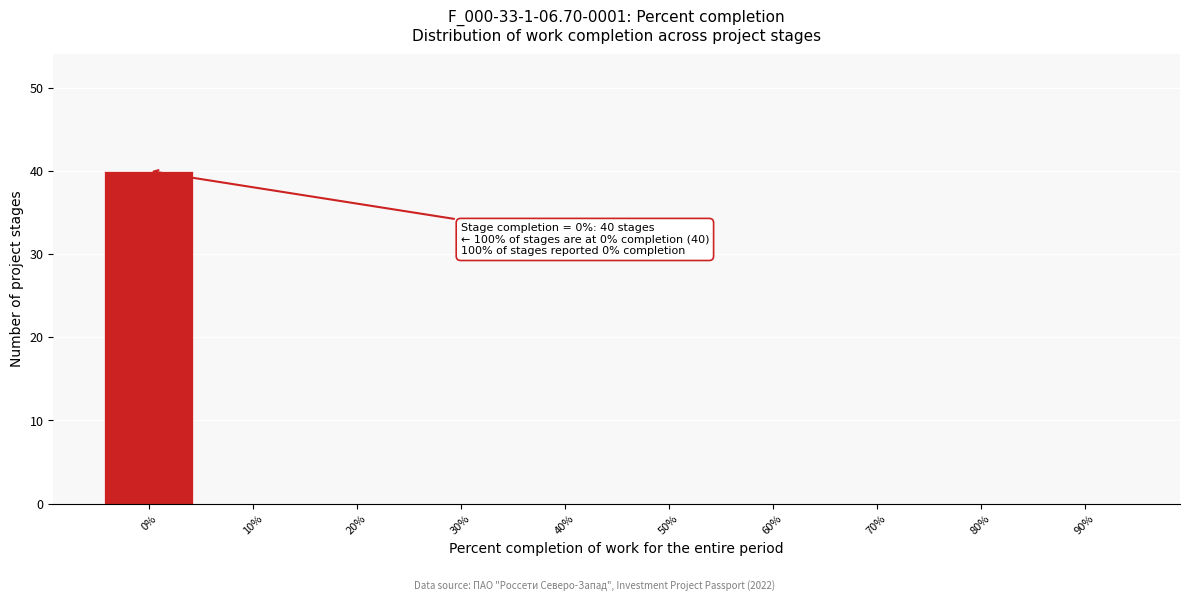

Reading left to right, list all the values displayed in this chart.

0%=40	10%=0	20%=0	30%=0	40%=0	50%=0	60%=0	70%=0	80%=0	90%=0